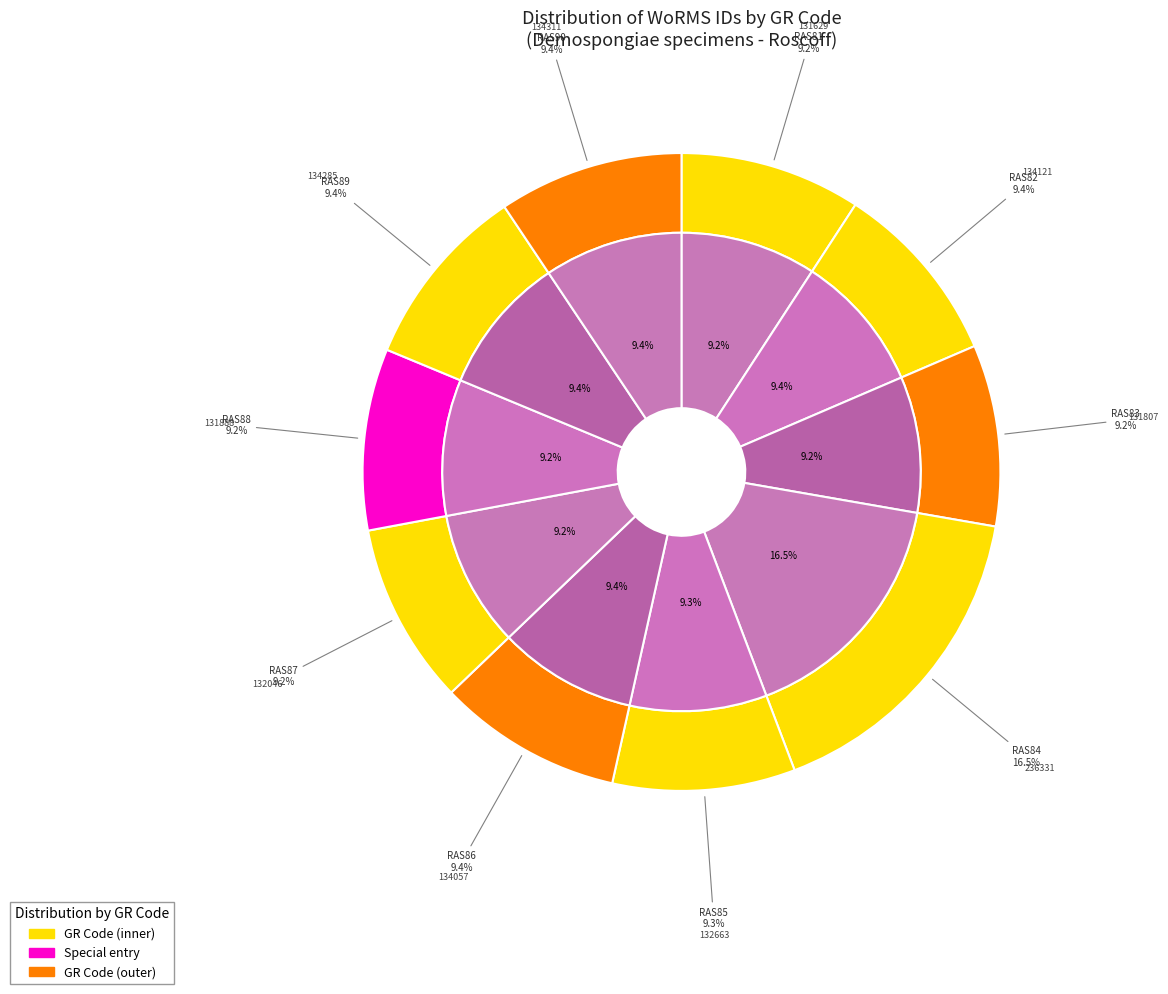

Rank the categories by value from lowest to highest.

RAS81, RAS83, RAS88, RAS87, RAS85, RAS86, RAS82, RAS89, RAS90, RAS84